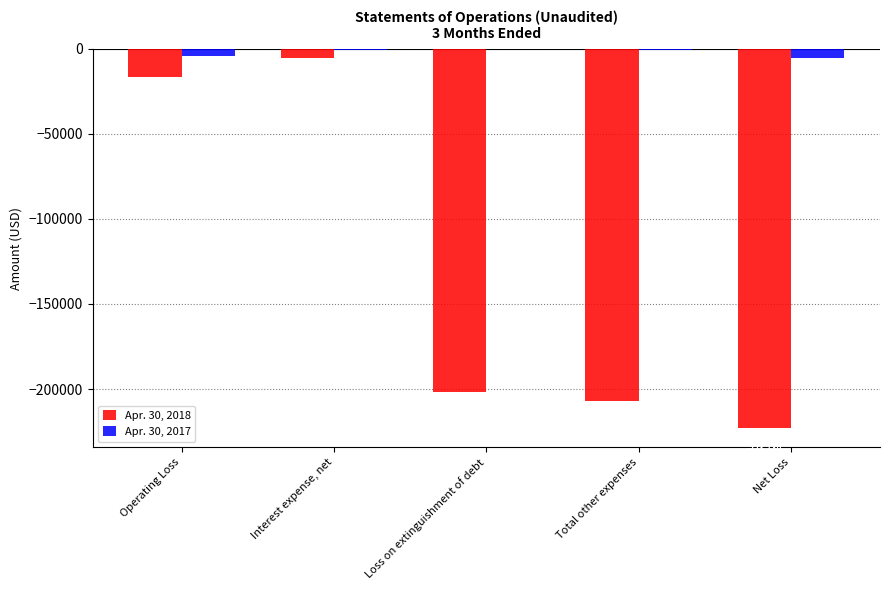

At which label does Apr. 30, 2017 reach its peak?

Loss on extinguishment of debt